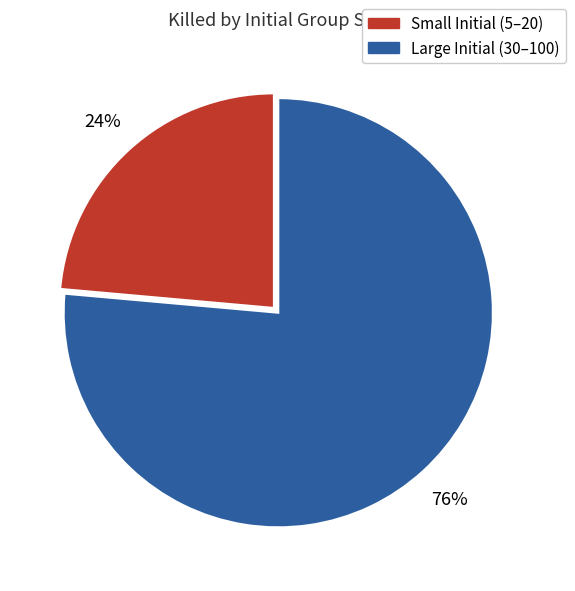

Do Small Initial (5–20) and Large Initial (30–100) together represent more than half of the pie?

Yes